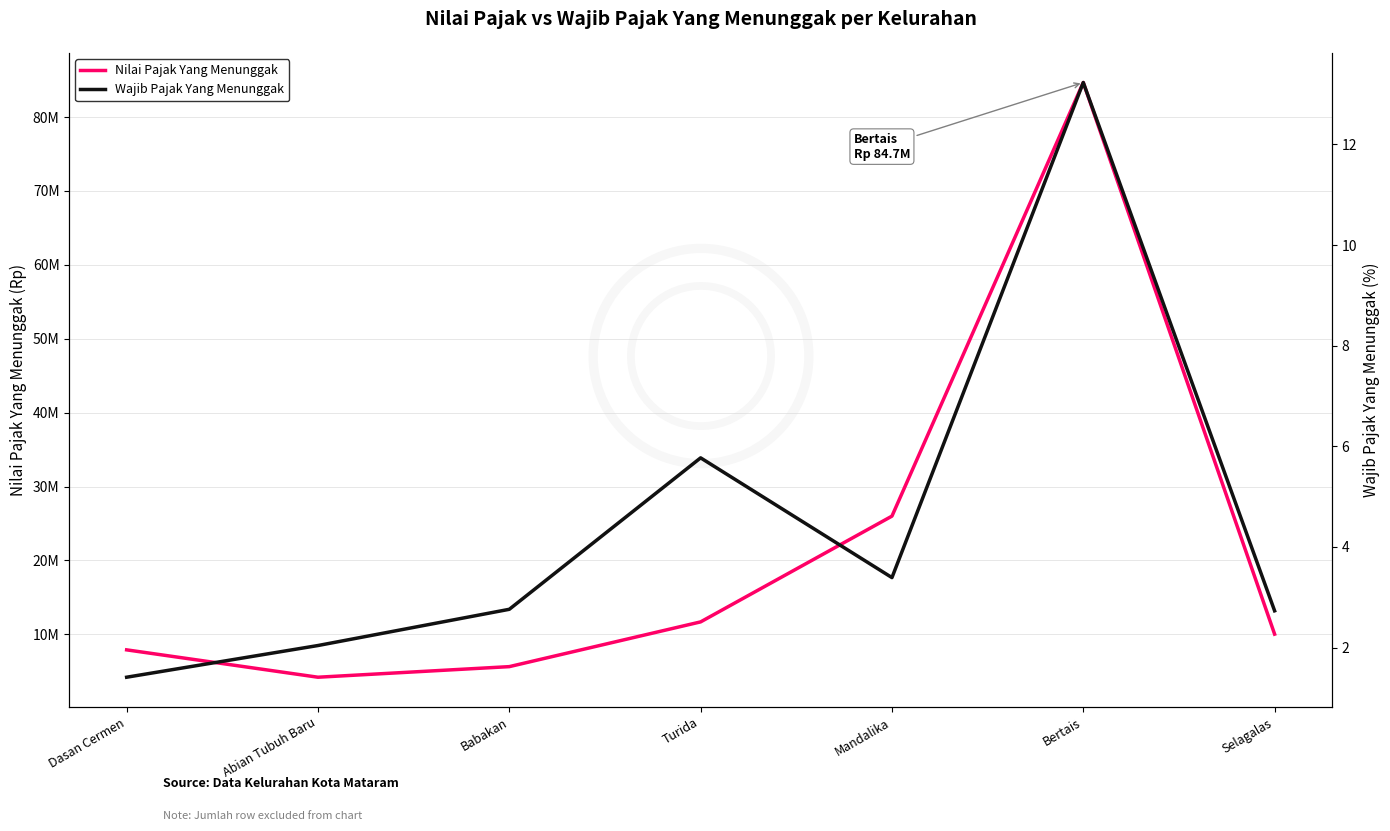

At which category does Wajib Pajak Yang Menunggak reach its first local peak?

Turida